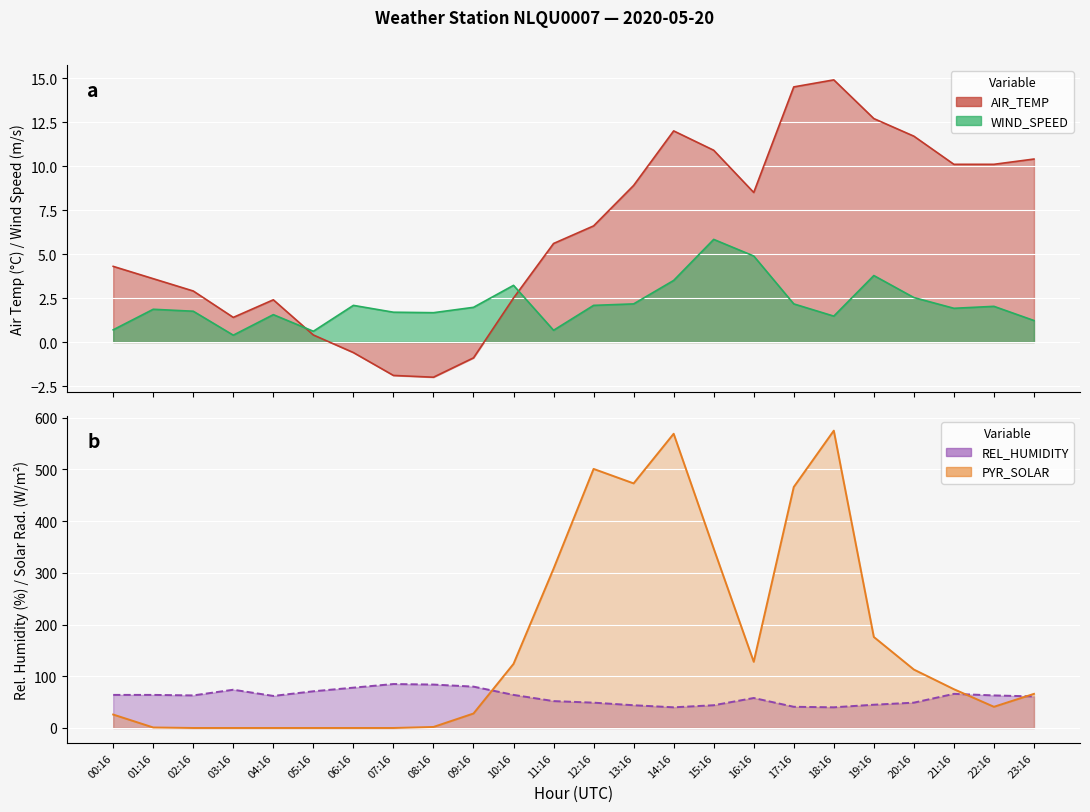

What is the total value across all series at 05:16?

72.0